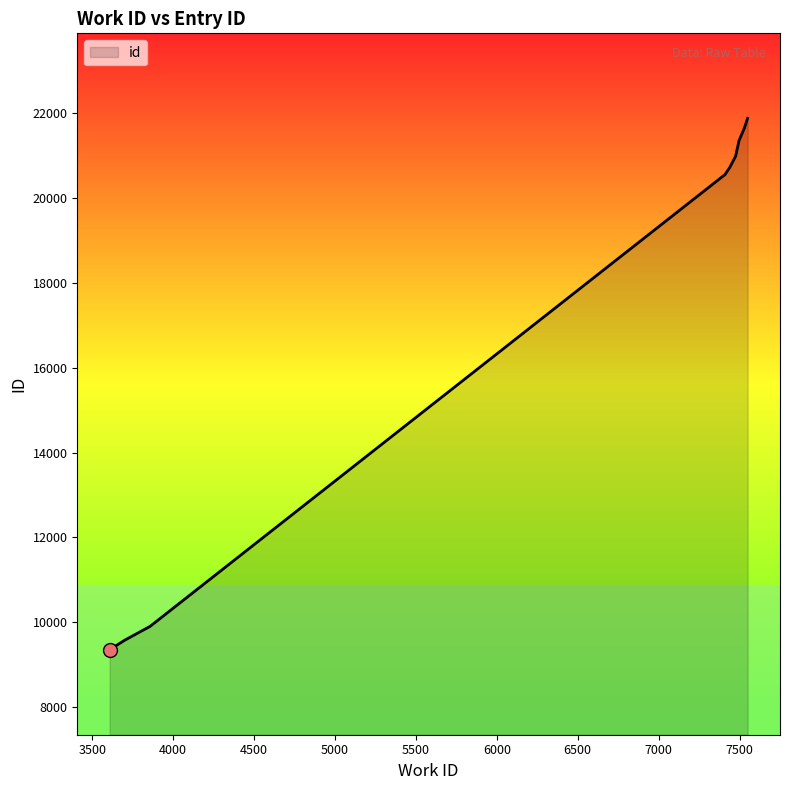

What is the ratio of the value at 3700 to the value at 7497?

0.4